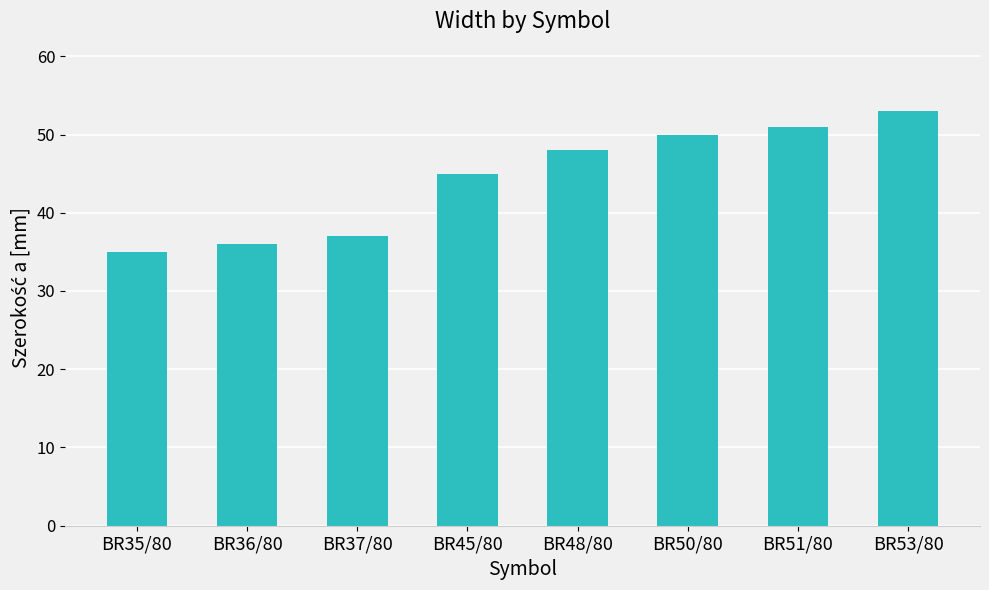

What position from the right is BR37/80?

6